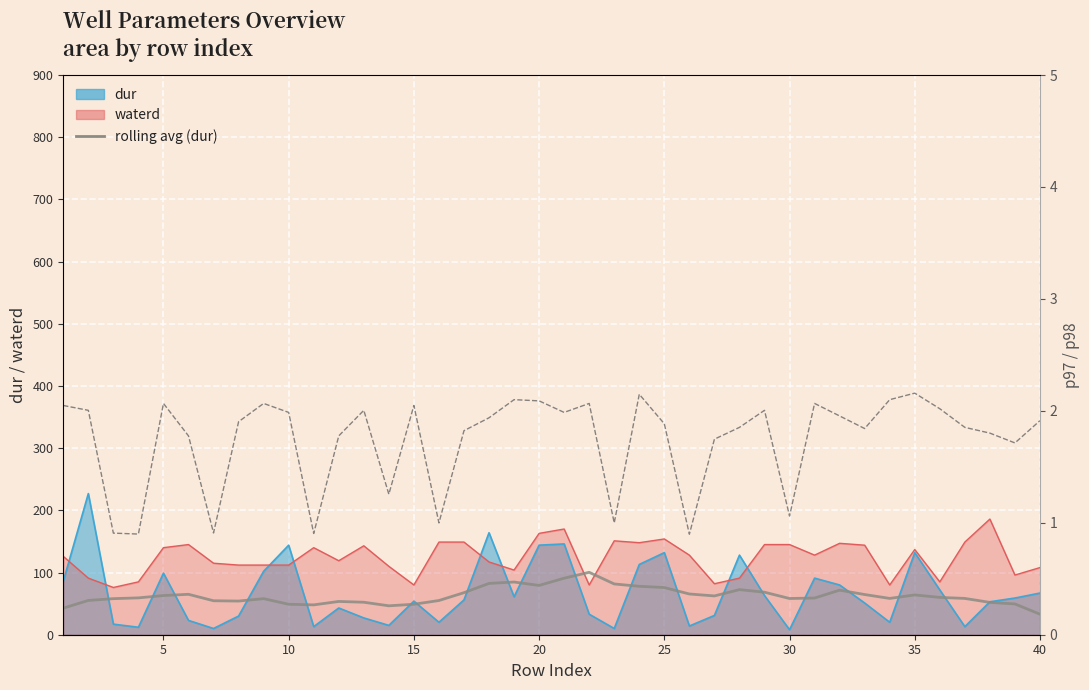

In p97, how many points are lower than both neighbors (excluding endpoints)?

11